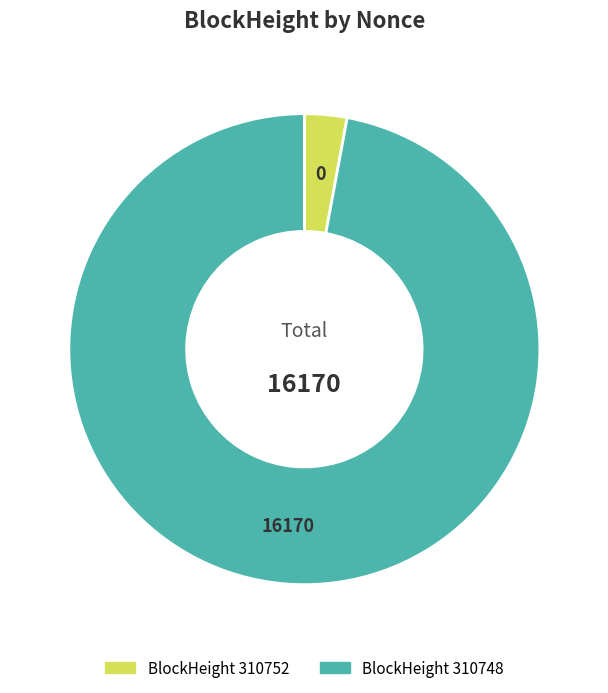

Does any single category account for the majority?

Yes